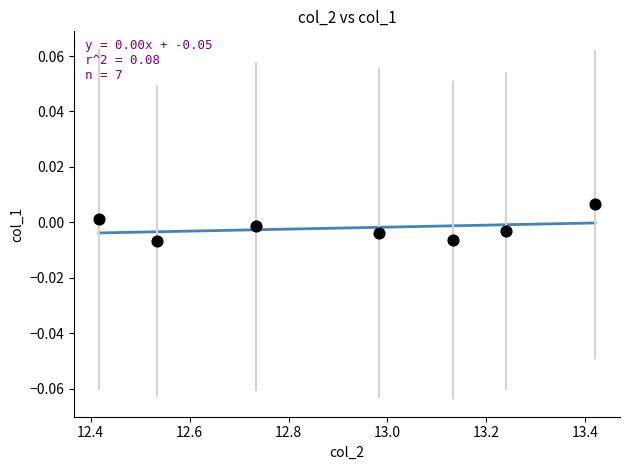

What is the range of X values (max minus min)?

1.0